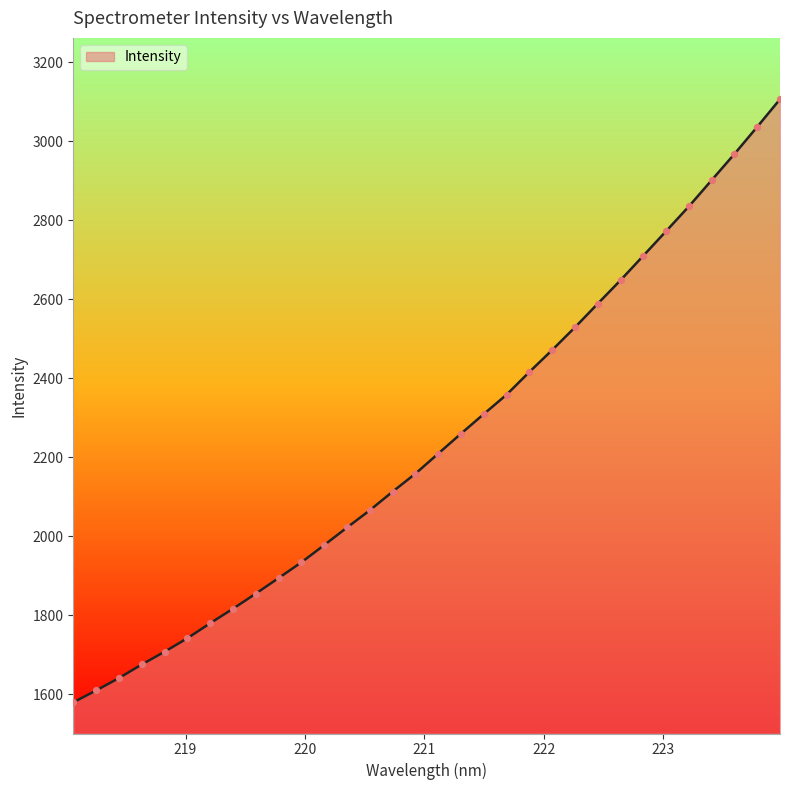

What is the minimum value shown in the chart?

1579.0